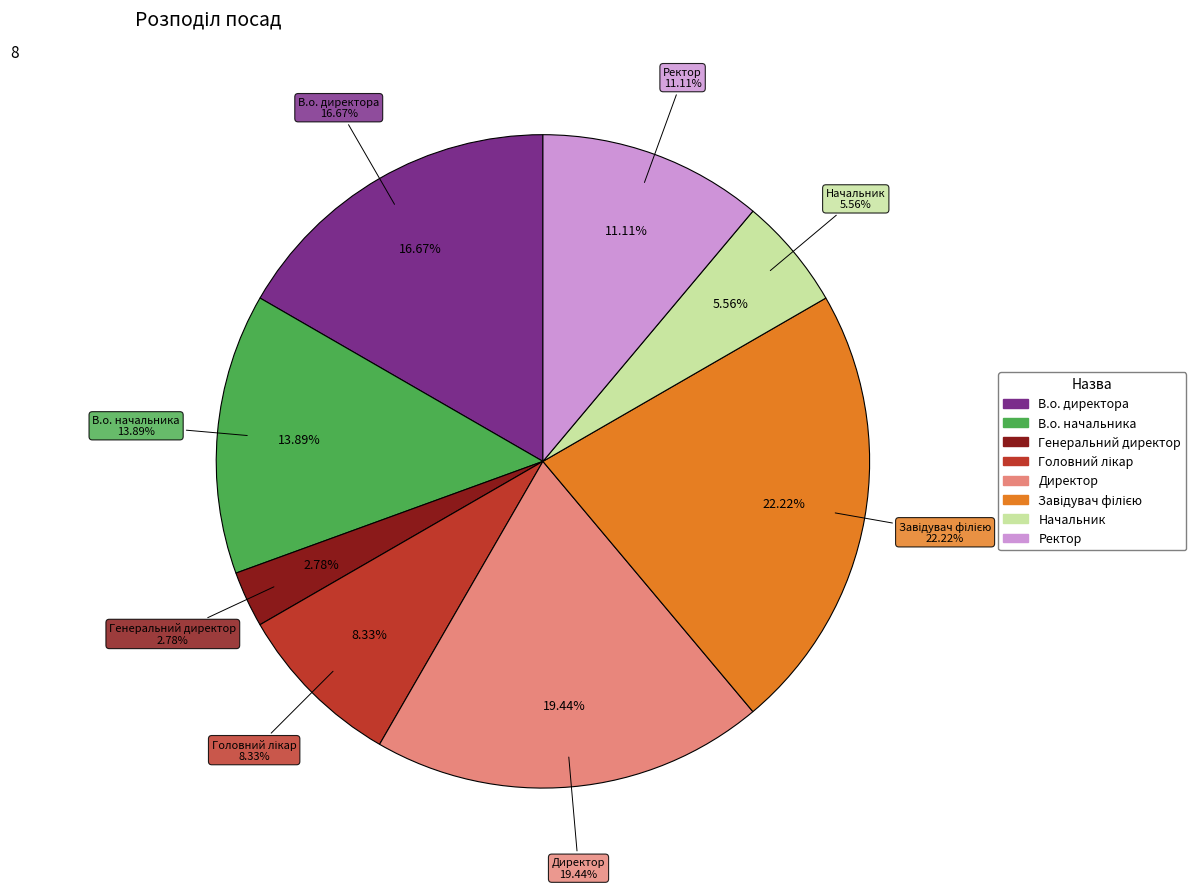

What is the change in value from В.о. начальника to Генеральний директор?

-4